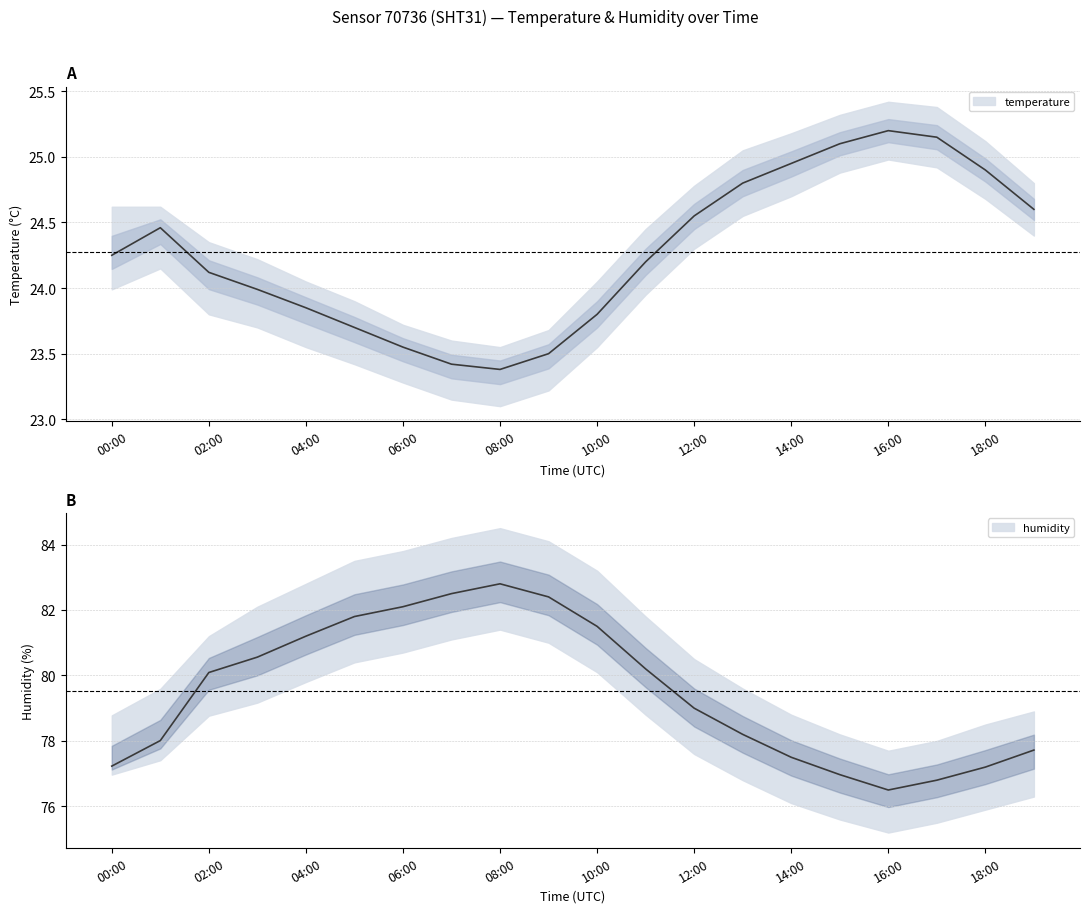

Reading left to right, extract all data points from this chart.

temperature: 24.2	24.5	24.1	24.0	23.9	23.7	23.6	23.4	23.4	23.5	23.8	24.2	24.6	24.8	24.9	25.1	25.2	25.1	24.9	24.6
temperature_upper: 24.6	24.6	24.4	24.2	24.1	23.9	23.7	23.6	23.6	23.7	24.1	24.4	24.8	25.1	25.2	25.3	25.4	25.4	25.1	24.8
temperature_lower: 24.0	24.1	23.8	23.7	23.6	23.4	23.3	23.1	23.1	23.2	23.6	23.9	24.3	24.6	24.7	24.9	25.0	24.9	24.7	24.4
humidity: 77.2	78.0	80.1	80.6	81.2	81.8	82.1	82.5	82.8	82.4	81.5	80.2	79.0	78.2	77.5	77.0	76.5	76.8	77.2	77.7
humidity_upper: 78.8	79.6	81.2	82.1	82.8	83.5	83.8	84.2	84.5	84.1	83.2	81.8	80.5	79.6	78.8	78.2	77.7	78.0	78.5	78.9
humidity_lower: 77.0	77.4	78.8	79.2	79.8	80.4	80.7	81.1	81.4	81.0	80.1	78.8	77.6	76.8	76.1	75.6	75.2	75.5	75.9	76.3